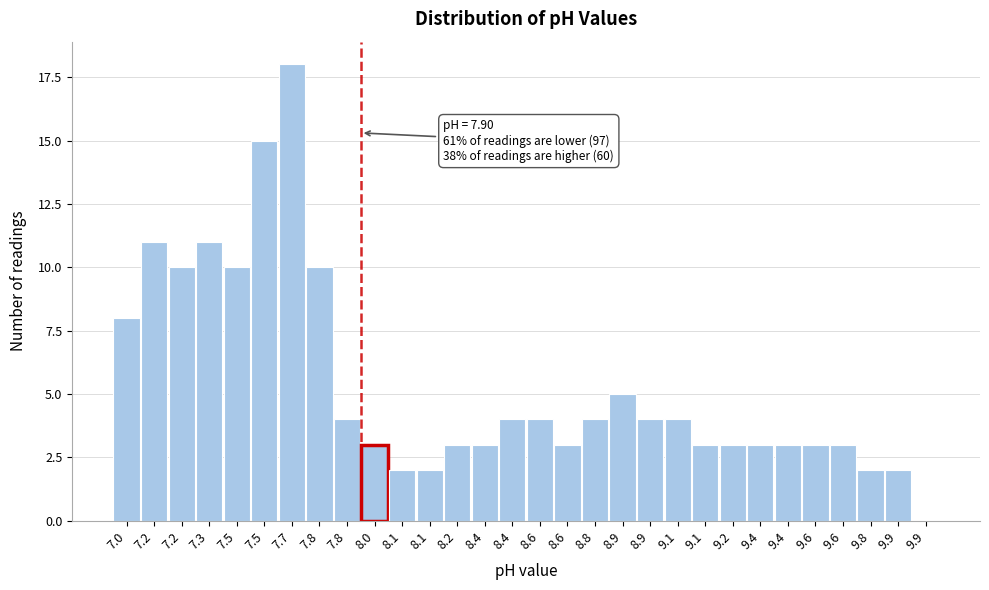

Are the bars horizontal?

No